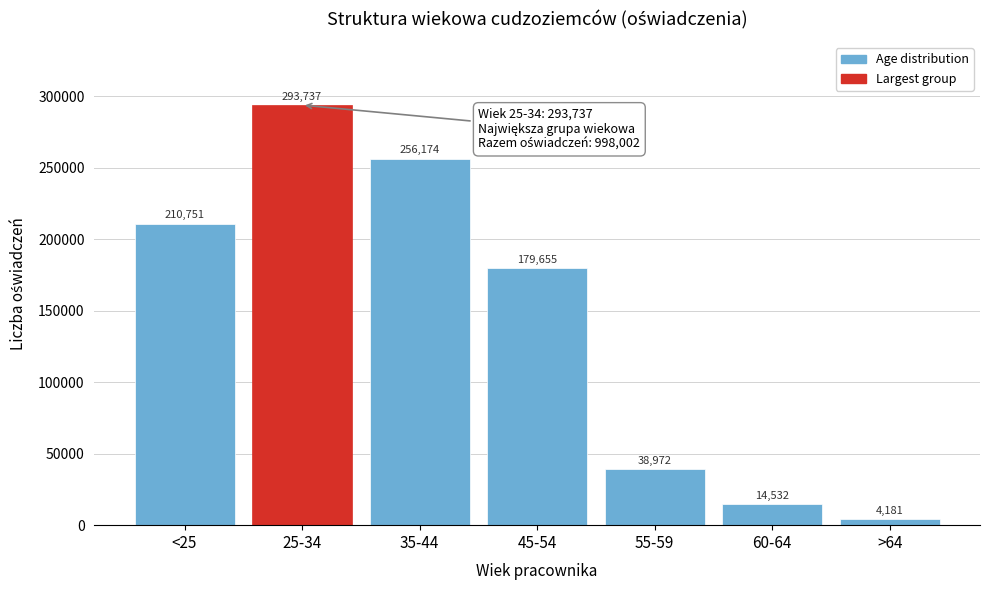

Reading left to right, what are all the values shown in this chart?

210751	293737	256174	179655	38972	14532	4181